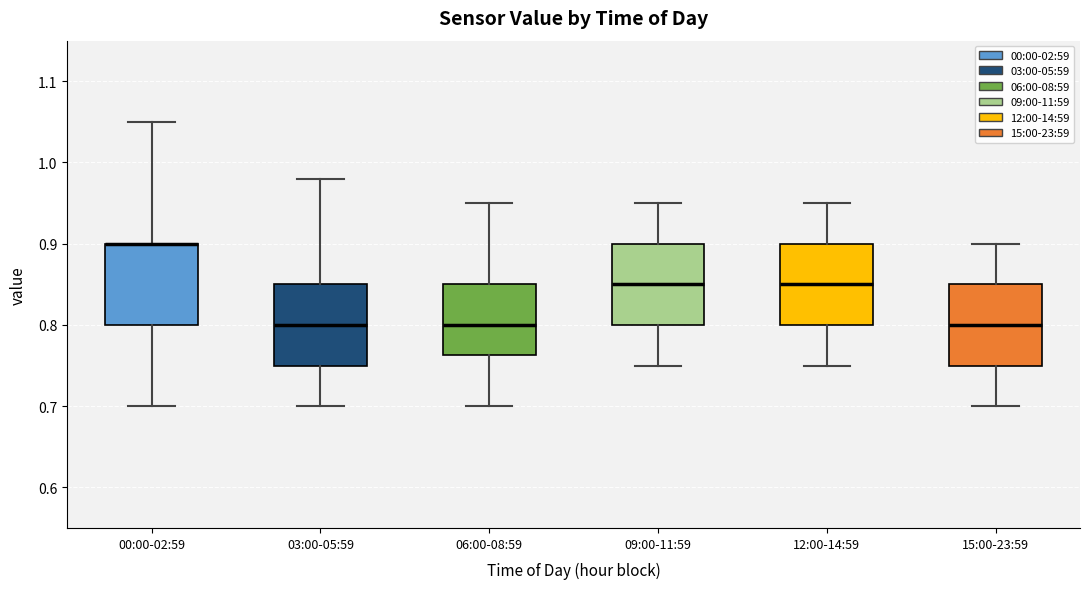

Where does the median line of the box for 03:00-05:59 sit on the y-axis? The values are not printed on the chart, so give them approximately, as read against the axis.

0.80